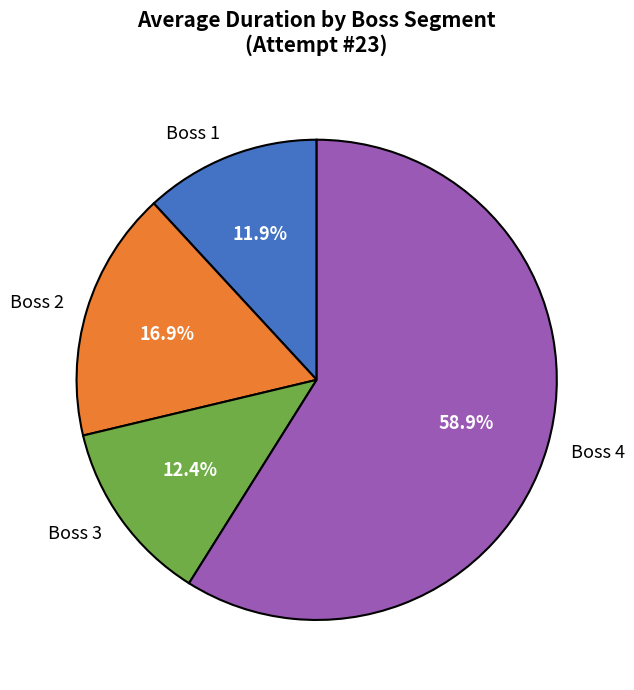

Do Boss 4 and Boss 3 together represent more than half of the pie?

Yes